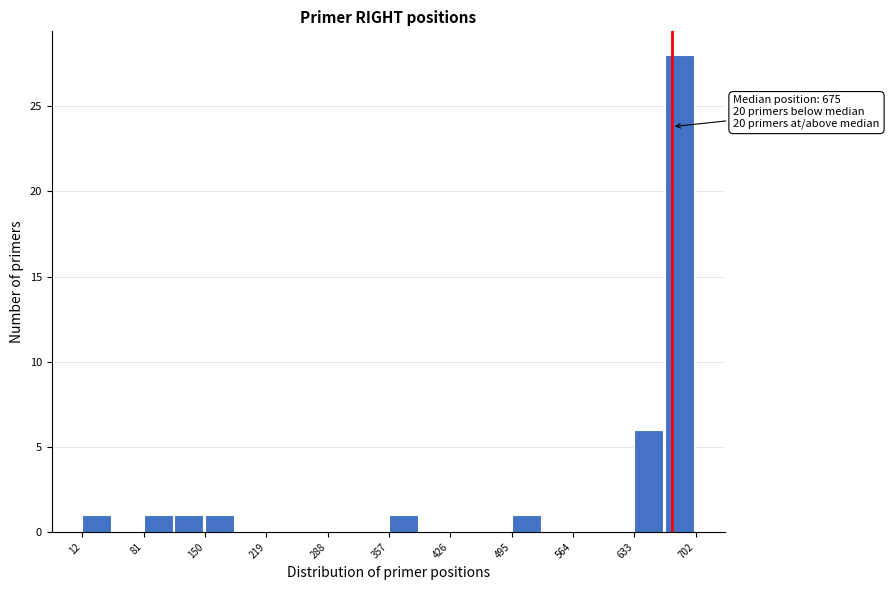

Around what value on the x-axis is the tallest bar? Give the approximate position of its centre, as read against the axis.

680